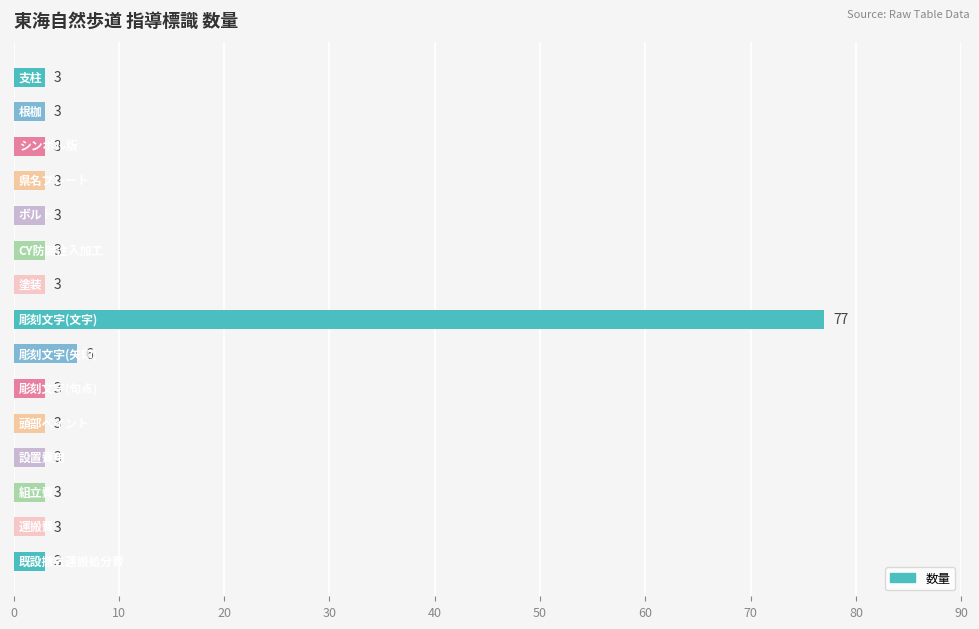

What is the greatest value displayed?

77